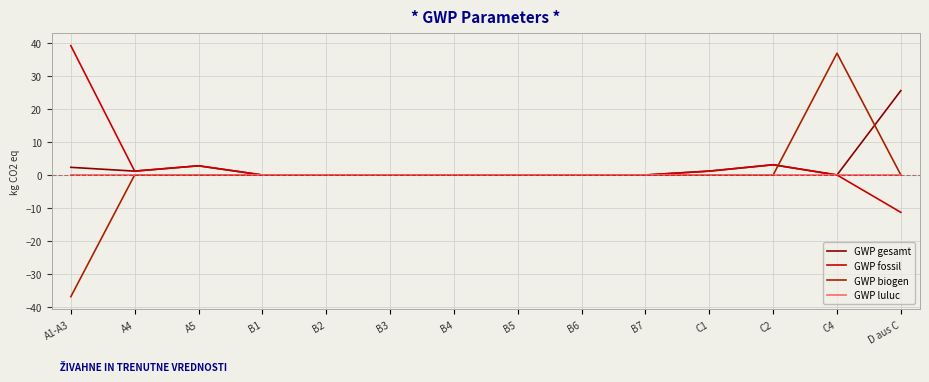

What is the difference between the highest and lowest values at A4?

1.2